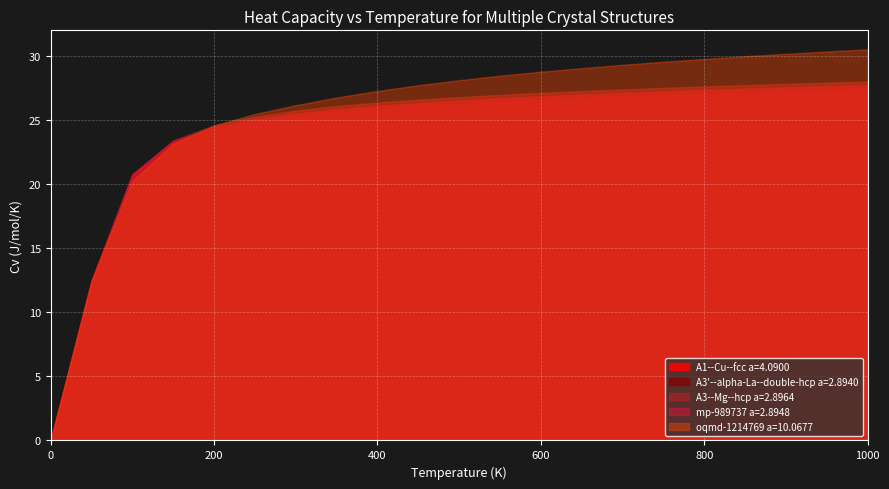

Is the value of A3--Mg--hcp a=2.8964 at 250.0 greater than the value of mp-989737 a=2.8948 at 150.0?

Yes